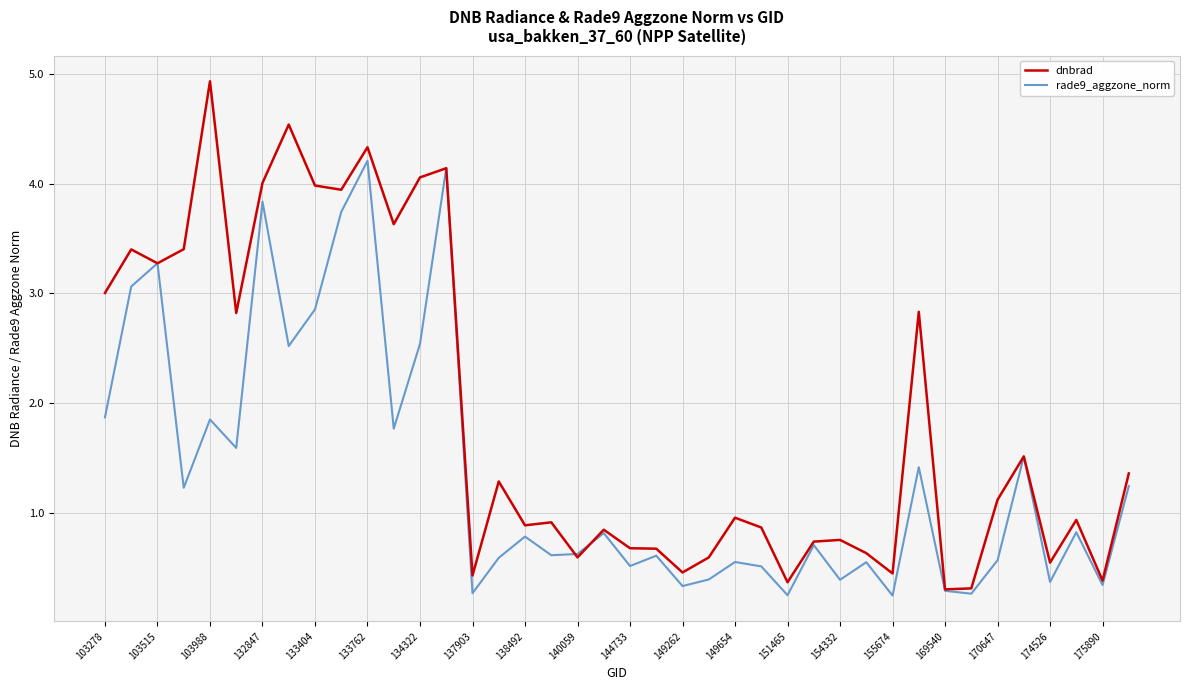

What is the greatest value displayed?

4.9